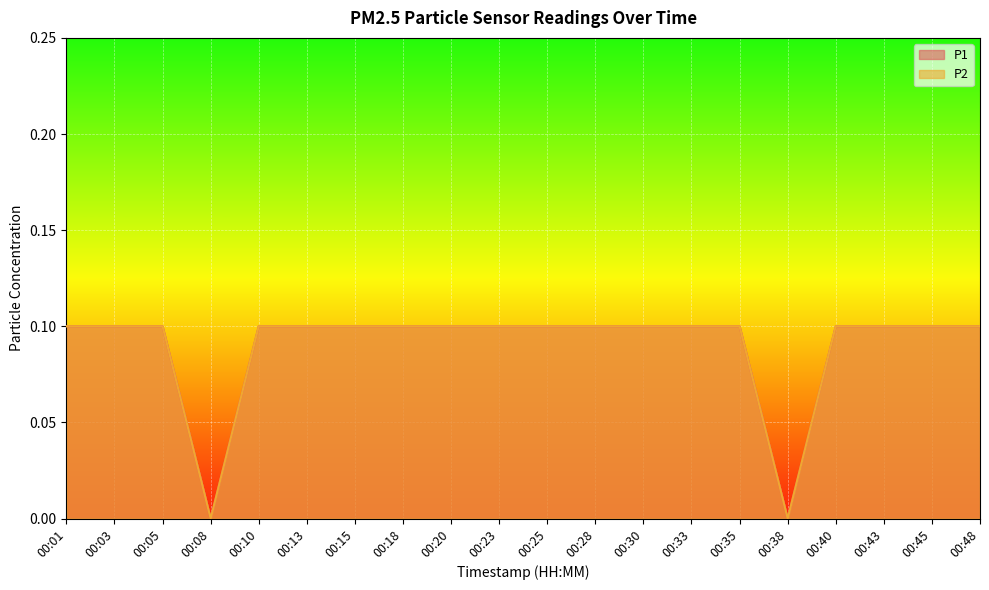

True or false: P2 has more than 1 points higher than both neighbors.

False